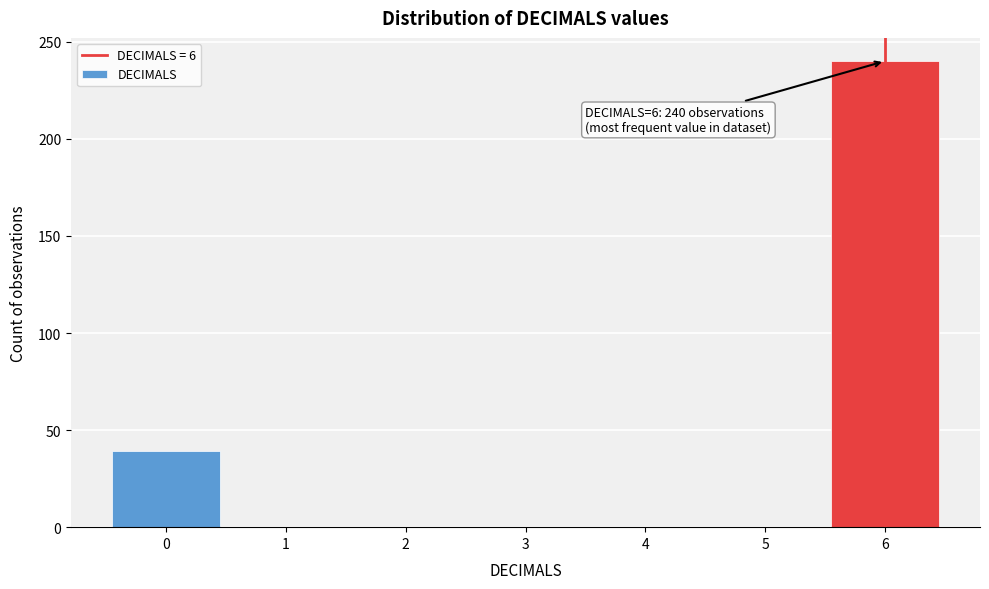

Which range on the x-axis has the tallest bar?

5.5 to 6.5